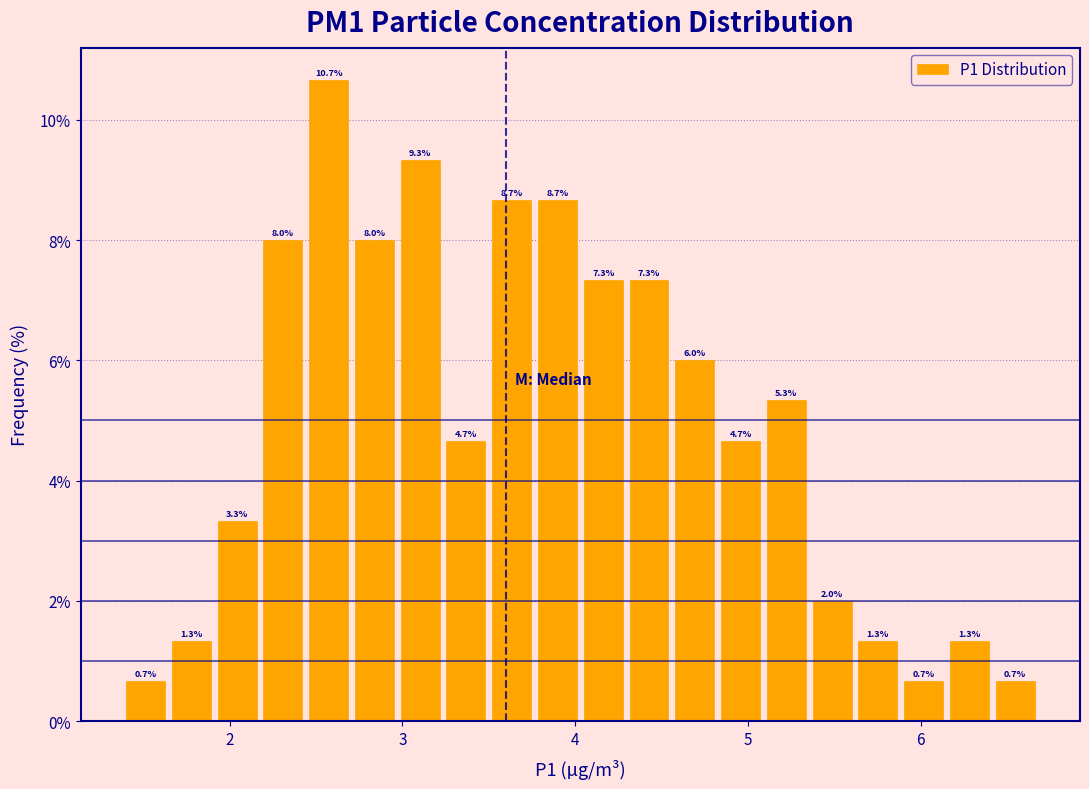

Read against the x-axis, roughly where is the centre of the tallest bar?

2.6